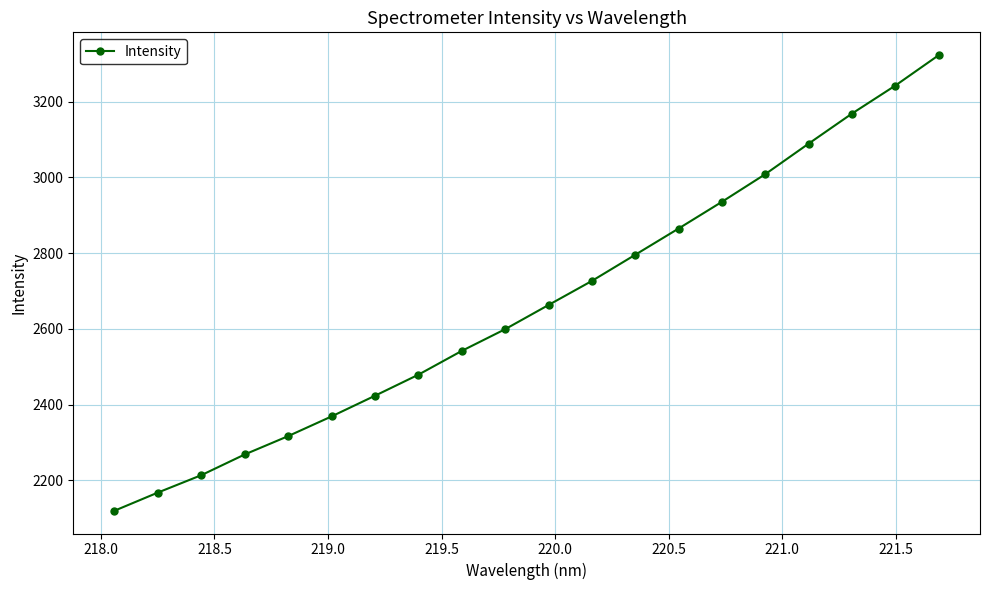

What is the value of the 19th point from the left?

3242.9